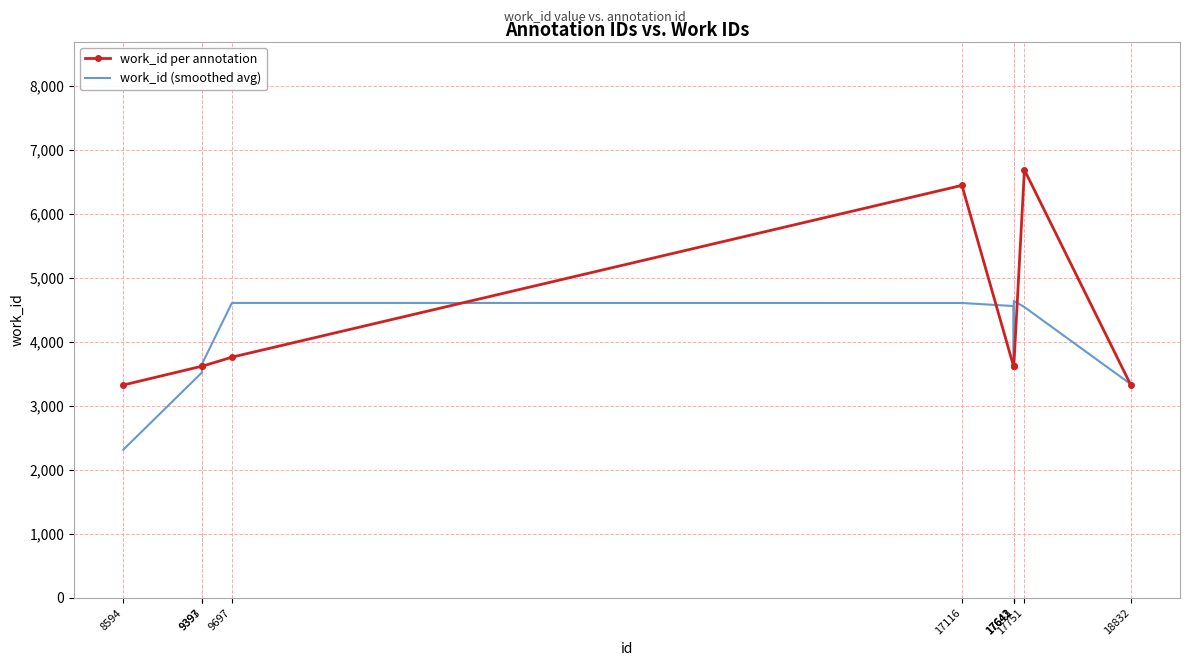

What is the maximum value shown in the chart?

6689.0